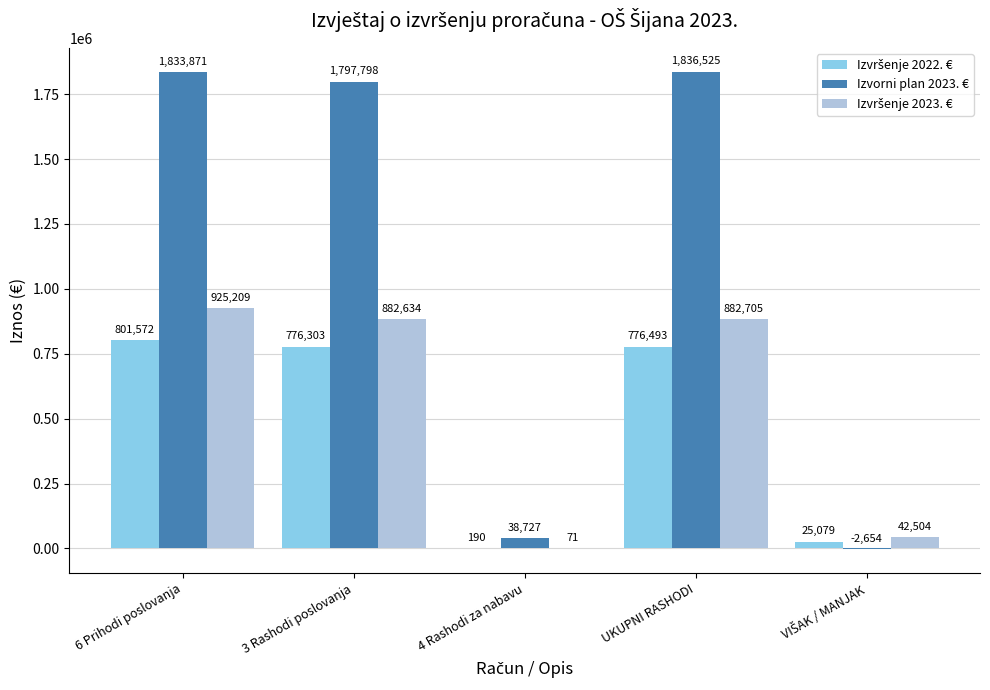

Is it true that Izvorni plan 2023. € equals 3088181.9 at 3 Rashodi poslovanja?

False